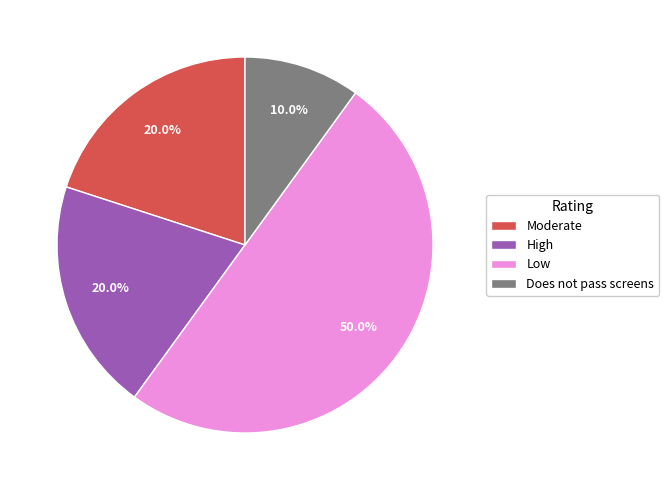

What is the ratio of the value at Low to the value at High?

2.5